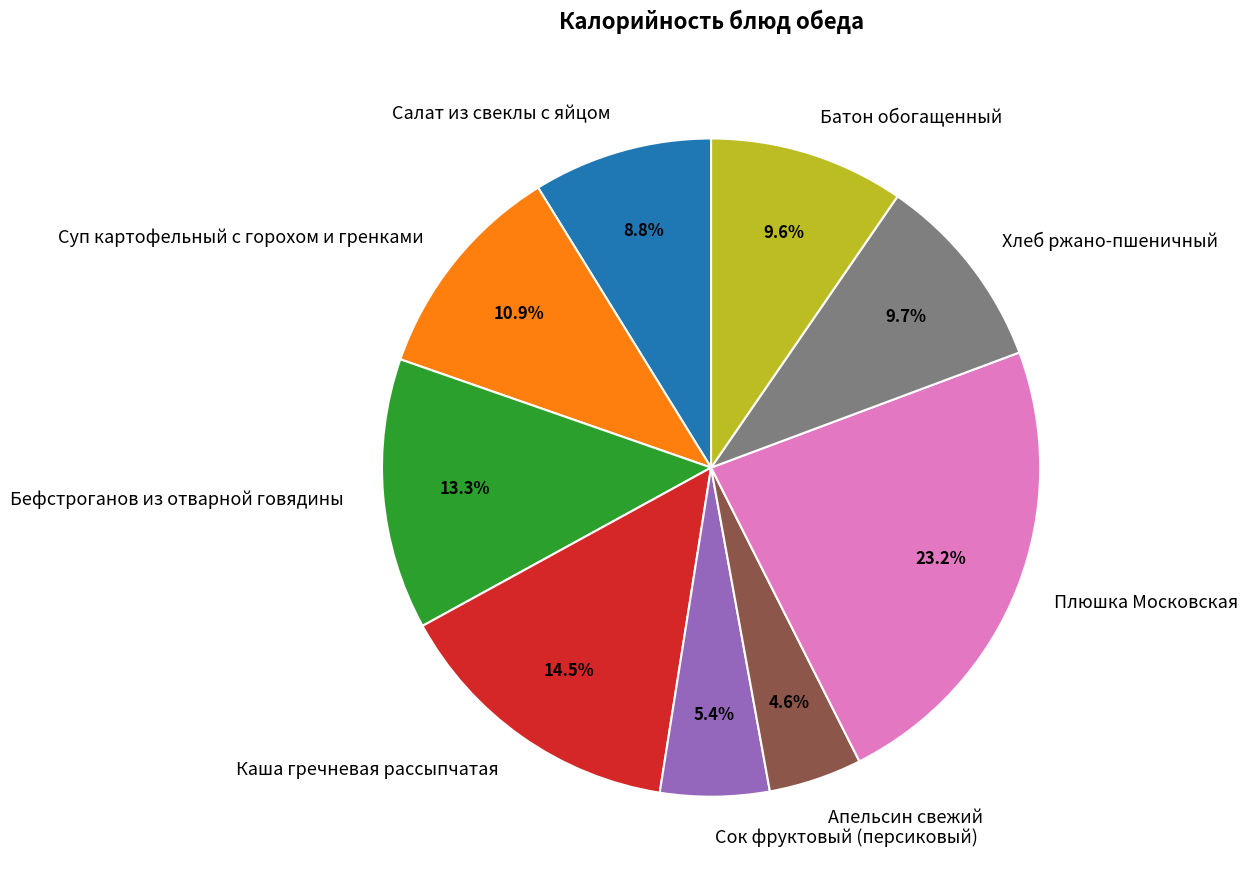

Which has a higher value, Хлеб ржано-пшеничный or Суп картофельный с горохом и гренками?

Суп картофельный с горохом и гренками